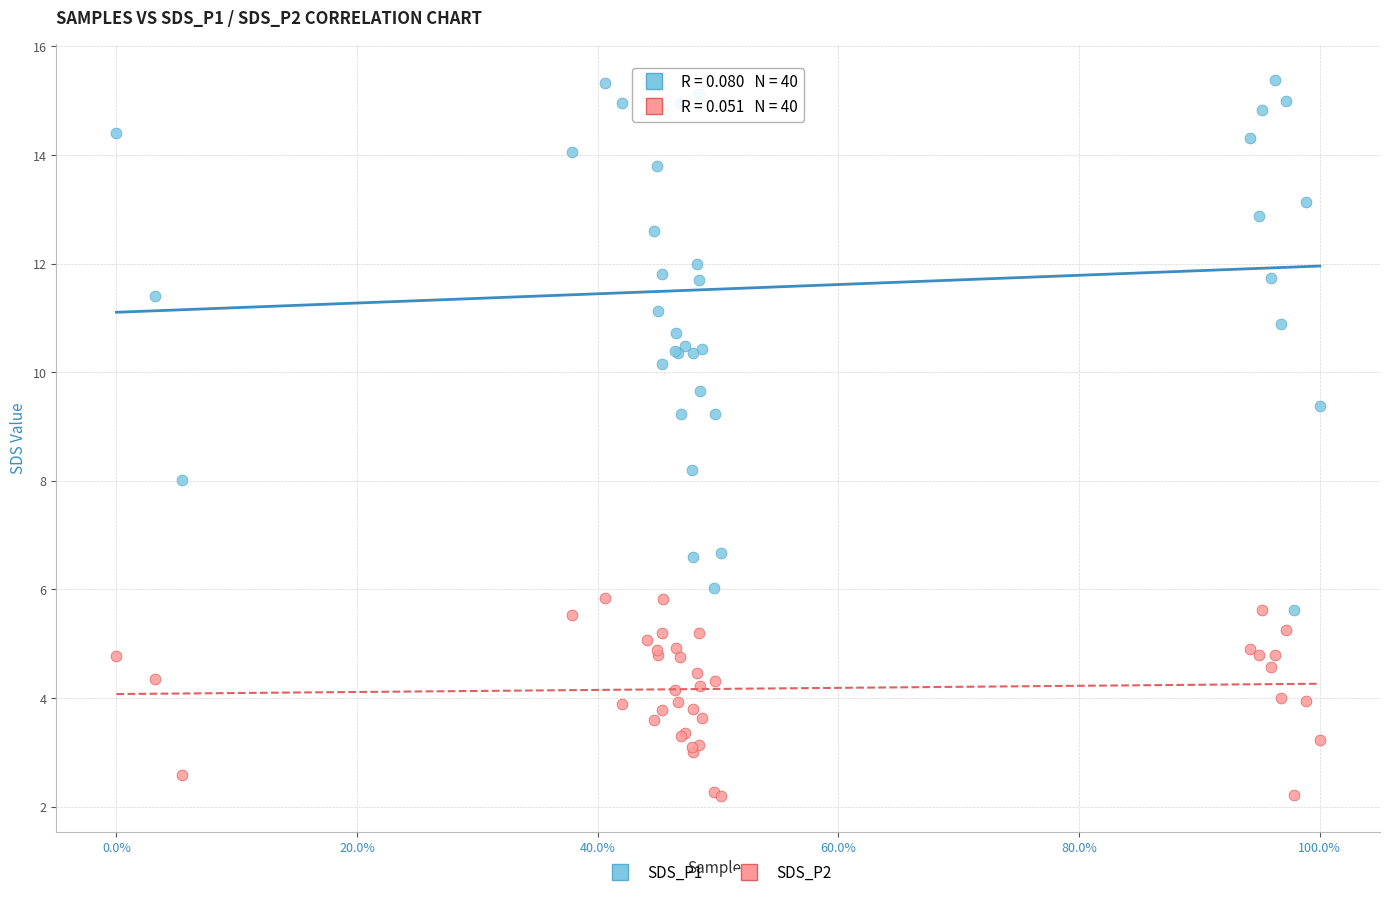

Which series has the largest Y range (max minus min)?

SDS_P1